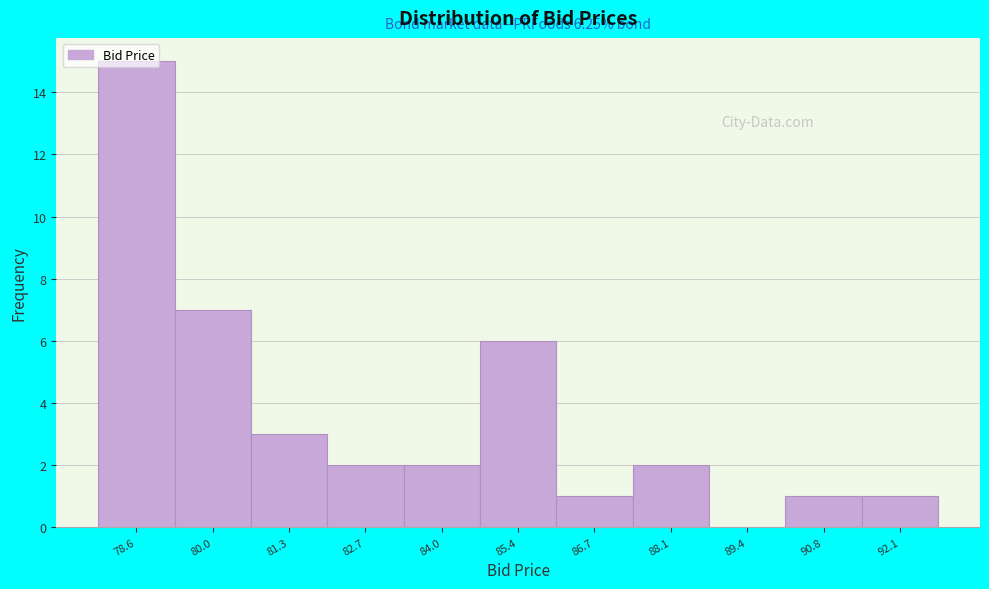

Is it true that the value at 92.1 is 1?

True